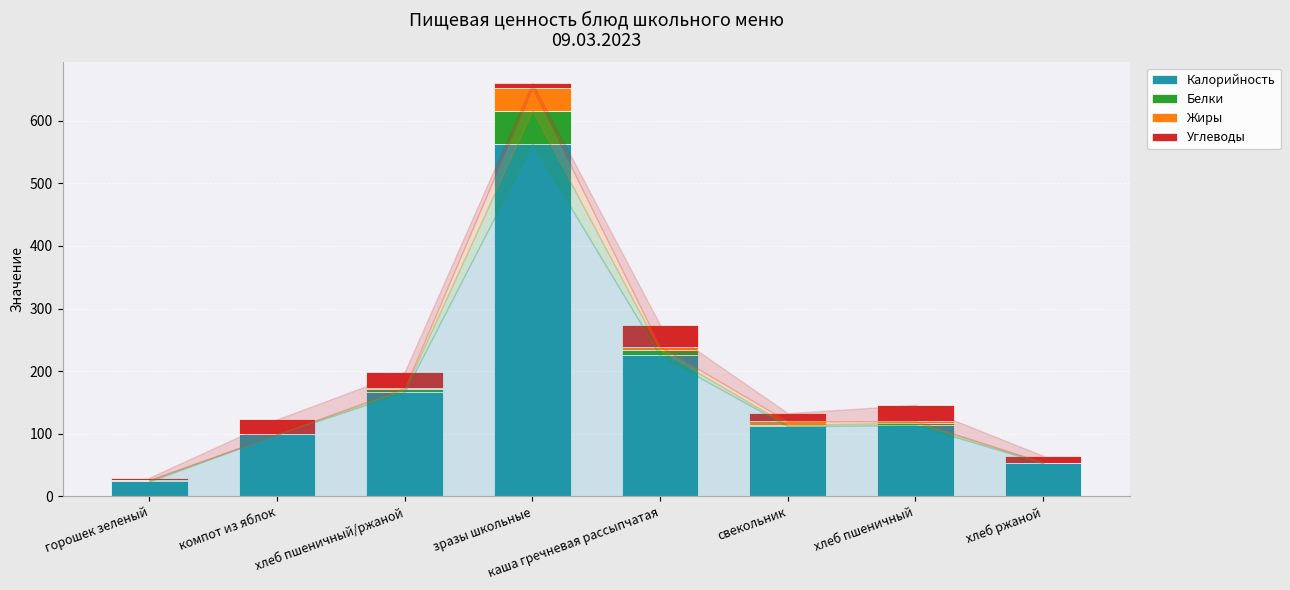

What is the sum of all Калорийность values?

1357.0